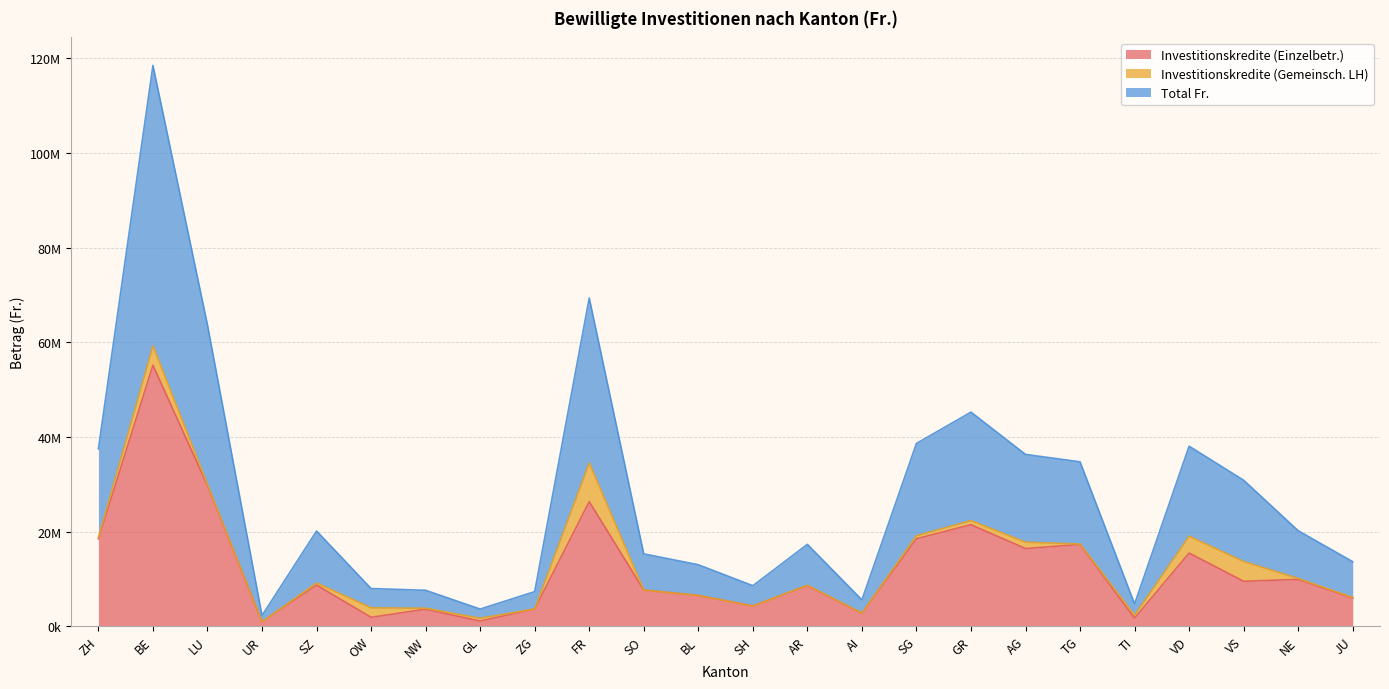

What is the greatest value displayed?

118500846